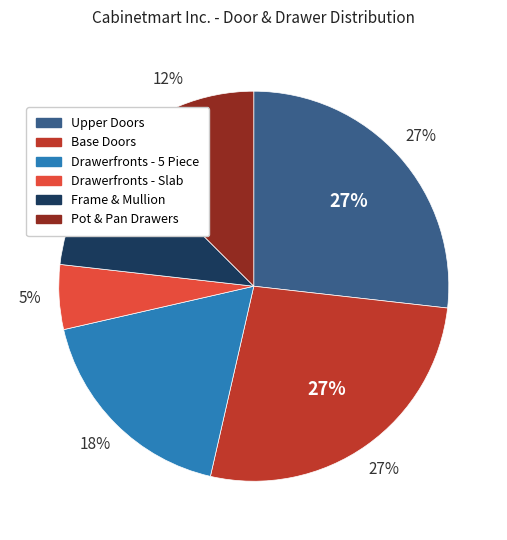

Is there a majority slice in this chart?

No